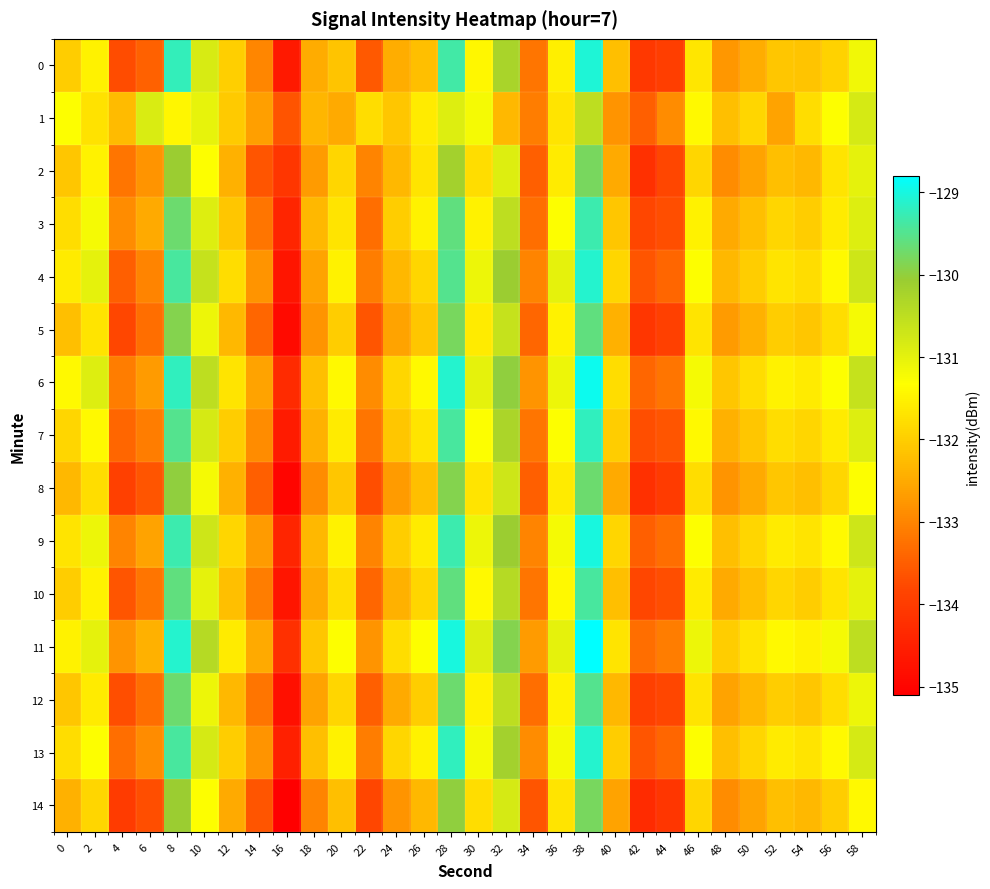

Reading right to left, what are all the values shown in this chart?

0: 58=-131.1	56=-131.9	54=-132.1	52=-132.1	50=-132.5	48=-132.7	46=-131.7	44=-133.9	42=-134.0	40=-132.2	38=-129.0	36=-131.5	34=-133.2	32=-130.3	30=-131.4	28=-129.3	26=-132.2	24=-132.5	22=-133.6	20=-132.1	18=-132.5	16=-134.6	14=-133.0	12=-132.0	10=-130.8	8=-129.2	6=-133.5	4=-133.7	2=-131.5	0=-132.0
1: 58=-130.8	56=-131.3	54=-131.8	52=-132.6	50=-131.9	48=-132.2	46=-131.4	44=-132.9	42=-133.5	40=-132.8	38=-130.5	36=-131.7	34=-133.1	32=-132.3	30=-131.2	28=-130.9	26=-131.6	24=-132.1	22=-131.8	20=-132.5	18=-132.3	16=-133.6	14=-132.7	12=-132.0	10=-131.0	8=-131.4	6=-130.9	4=-132.3	2=-131.7	0=-131.3
2: 58=-131.0	56=-131.7	54=-132.3	52=-132.2	50=-132.6	48=-132.9	46=-131.9	44=-133.8	42=-134.2	40=-132.5	38=-129.8	36=-131.6	34=-133.5	32=-130.9	30=-131.8	28=-130.2	26=-131.7	24=-132.3	22=-133.0	20=-131.9	18=-132.7	16=-134.1	14=-133.6	12=-132.4	10=-131.3	8=-130.1	6=-132.8	4=-133.2	2=-131.5	0=-132.1
3: 58=-130.9	56=-131.6	54=-132.0	52=-131.9	50=-132.2	48=-132.5	46=-131.5	44=-133.7	42=-133.8	40=-132.1	38=-129.3	36=-131.3	34=-133.3	32=-130.5	30=-131.5	28=-129.6	26=-131.5	24=-132.0	22=-133.3	20=-131.7	18=-132.3	16=-134.4	14=-133.2	12=-132.1	10=-130.9	8=-129.7	6=-132.5	4=-132.9	2=-131.2	0=-131.8
4: 58=-130.7	56=-131.4	54=-131.8	52=-131.7	50=-132.0	48=-132.3	46=-131.3	44=-133.4	42=-133.6	40=-131.9	38=-129.1	36=-131.0	34=-133.0	32=-130.1	30=-131.1	28=-129.5	26=-131.9	24=-132.3	22=-133.1	20=-131.5	18=-132.6	16=-134.7	14=-132.8	12=-131.8	10=-130.6	8=-129.4	6=-133.0	4=-133.5	2=-131.0	0=-131.6
5: 58=-131.2	56=-131.8	54=-132.1	52=-132.0	50=-132.4	48=-132.7	46=-131.7	44=-133.9	42=-134.1	40=-132.4	38=-129.6	36=-131.5	34=-133.4	32=-130.6	30=-131.6	28=-129.8	26=-132.1	24=-132.6	22=-133.6	20=-132.0	18=-132.8	16=-134.9	14=-133.4	12=-132.3	10=-131.1	8=-129.9	6=-133.3	4=-133.8	2=-131.7	0=-132.2
6: 58=-130.6	56=-131.3	54=-131.6	52=-131.5	50=-131.8	48=-132.1	46=-131.2	44=-133.2	42=-133.4	40=-131.8	38=-128.9	36=-131.1	34=-132.8	32=-130.0	30=-131.0	28=-129.1	26=-131.4	24=-131.9	22=-132.9	20=-131.4	18=-132.2	16=-134.3	14=-132.6	12=-131.7	10=-130.5	8=-129.2	6=-132.7	4=-133.1	2=-130.9	0=-131.4
7: 58=-130.9	56=-131.6	54=-131.9	52=-131.8	50=-132.1	48=-132.4	46=-131.4	44=-133.6	42=-133.7	40=-132.0	38=-129.2	36=-131.3	34=-133.2	32=-130.3	30=-131.3	28=-129.4	26=-131.7	24=-132.1	22=-133.2	20=-131.6	18=-132.4	16=-134.6	14=-132.9	12=-132.0	10=-130.8	8=-129.5	6=-133.1	4=-133.4	2=-131.4	0=-131.9
8: 58=-131.3	56=-131.9	54=-132.2	52=-132.1	50=-132.5	48=-132.8	46=-131.8	44=-134.0	42=-134.2	40=-132.5	38=-129.7	36=-131.6	34=-133.5	32=-130.7	30=-131.7	28=-129.9	26=-132.2	24=-132.7	22=-133.7	20=-132.1	18=-132.9	16=-135.0	14=-133.5	12=-132.4	10=-131.2	8=-130.0	6=-133.6	4=-133.9	2=-131.8	0=-132.3
9: 58=-130.7	56=-131.4	54=-131.7	52=-131.6	50=-131.9	48=-132.2	46=-131.3	44=-133.3	42=-133.5	40=-131.9	38=-129.0	36=-131.2	34=-133.0	32=-130.1	30=-131.1	28=-129.3	26=-131.6	24=-132.0	22=-133.0	20=-131.5	18=-132.3	16=-134.4	14=-132.7	12=-131.9	10=-130.7	8=-129.3	6=-132.6	4=-133.0	2=-131.1	0=-131.7
10: 58=-131.0	56=-131.7	54=-132.0	52=-131.9	50=-132.2	48=-132.5	46=-131.6	44=-133.7	42=-133.8	40=-132.2	38=-129.4	36=-131.4	34=-133.2	32=-130.4	30=-131.4	28=-129.6	26=-131.9	24=-132.4	22=-133.4	20=-131.8	18=-132.5	16=-134.7	14=-133.1	12=-132.2	10=-131.0	8=-129.6	6=-133.2	4=-133.6	2=-131.5	0=-132.0
11: 58=-130.5	56=-131.2	54=-131.5	52=-131.4	50=-131.7	48=-132.0	46=-131.1	44=-133.1	42=-133.3	40=-131.7	38=-128.8	36=-131.0	34=-132.7	32=-129.9	30=-130.9	28=-129.0	26=-131.3	24=-131.8	22=-132.8	20=-131.3	18=-132.1	16=-134.2	14=-132.5	12=-131.6	10=-130.4	8=-129.1	6=-132.4	4=-132.8	2=-131.0	0=-131.5
12: 58=-131.1	56=-131.8	54=-132.1	52=-132.0	50=-132.3	48=-132.6	46=-131.7	44=-133.8	42=-133.9	40=-132.3	38=-129.5	36=-131.5	34=-133.3	32=-130.5	30=-131.5	28=-129.7	26=-132.0	24=-132.5	22=-133.5	20=-131.9	18=-132.6	16=-134.8	14=-133.2	12=-132.3	10=-131.1	8=-129.7	6=-133.3	4=-133.7	2=-131.6	0=-132.1
13: 58=-130.8	56=-131.4	54=-131.7	52=-131.6	50=-131.9	48=-132.2	46=-131.3	44=-133.4	42=-133.6	40=-132.0	38=-129.1	36=-131.2	34=-132.9	32=-130.2	30=-131.2	28=-129.2	26=-131.5	24=-131.9	22=-133.1	20=-131.5	18=-132.2	16=-134.5	14=-132.8	12=-132.0	10=-130.8	8=-129.4	6=-132.9	4=-133.3	2=-131.3	0=-131.8
14: 58=-131.4	56=-132.0	54=-132.3	52=-132.2	50=-132.6	48=-132.9	46=-131.9	44=-134.1	42=-134.3	40=-132.6	38=-129.8	36=-131.7	34=-133.6	32=-130.8	30=-131.8	28=-130.0	26=-132.3	24=-132.8	22=-133.8	20=-132.2	18=-133.0	16=-135.1	14=-133.6	12=-132.5	10=-131.3	8=-130.1	6=-133.7	4=-134.0	2=-131.9	0=-132.4